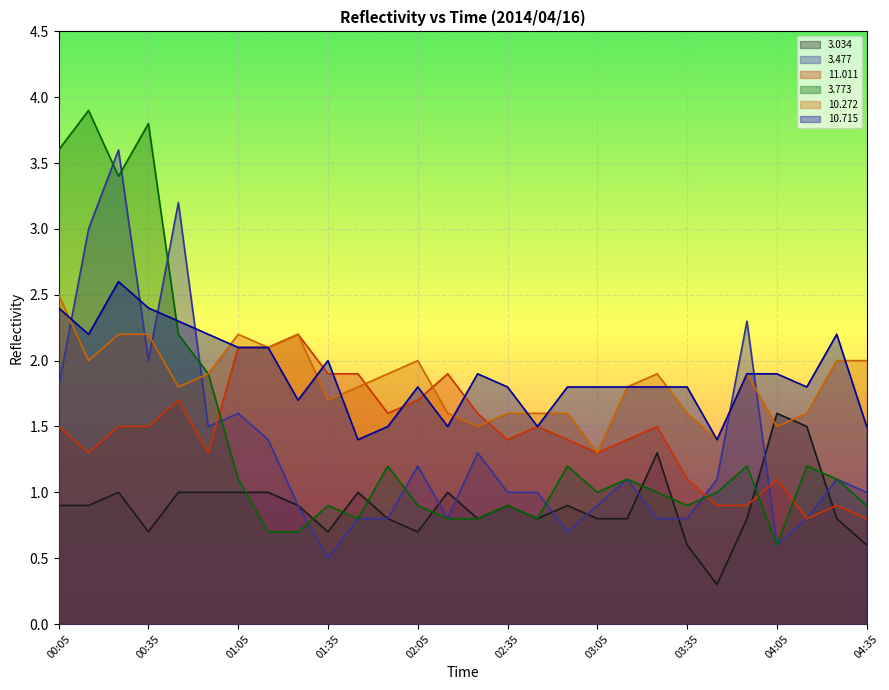

The value of  11.011 at 03:55 is 0.9. True or false?

True